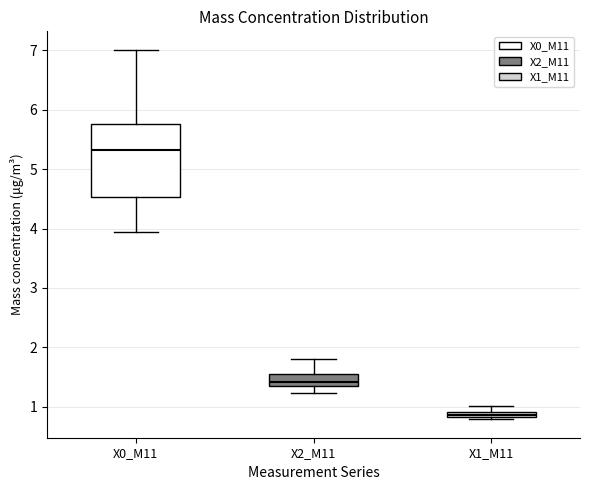

Which box's median line is the highest?

X0_M11